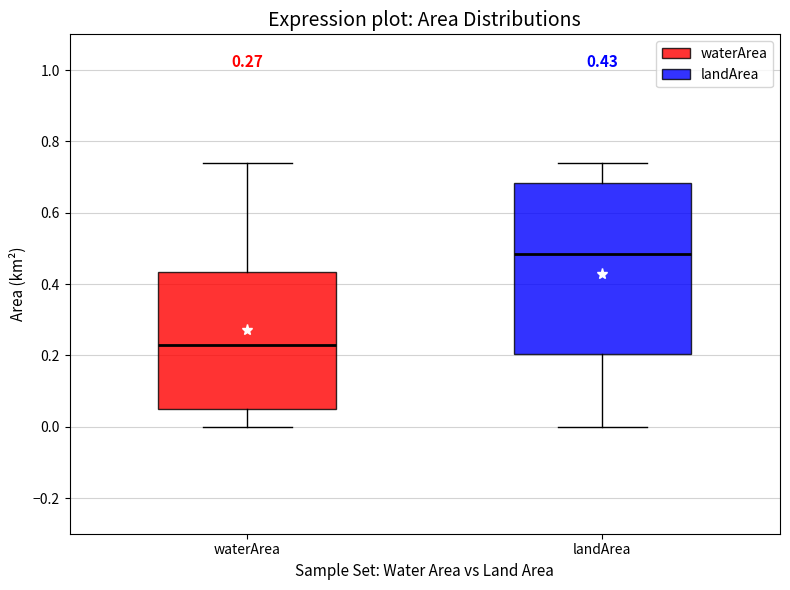

Which box's median line is the lowest?

waterArea